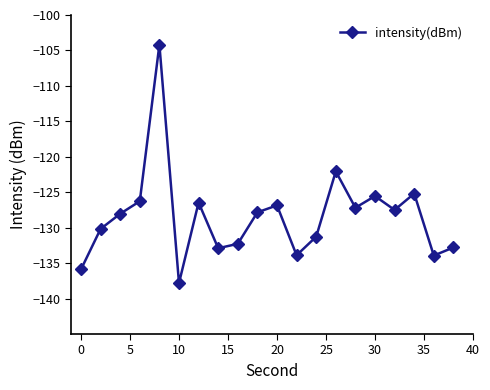

What is the value of the 6th point from the left?

-137.8